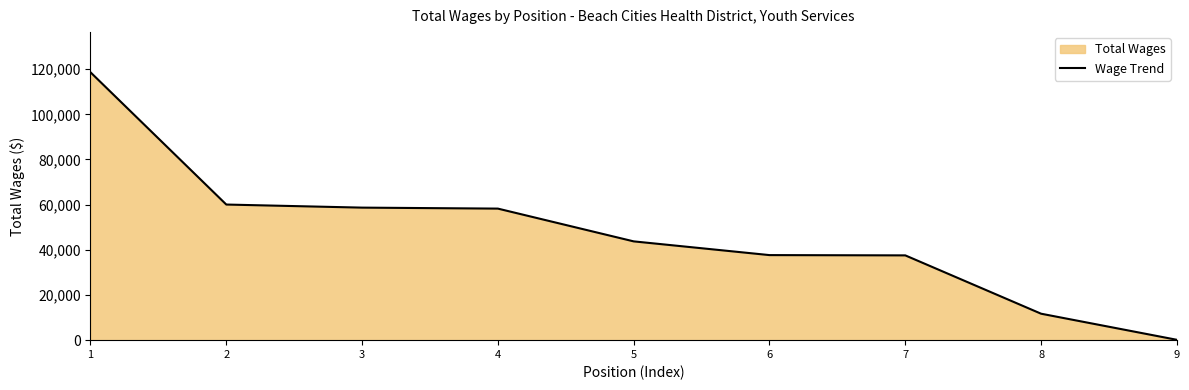

What is the change in value from 1 to 4?

-60364